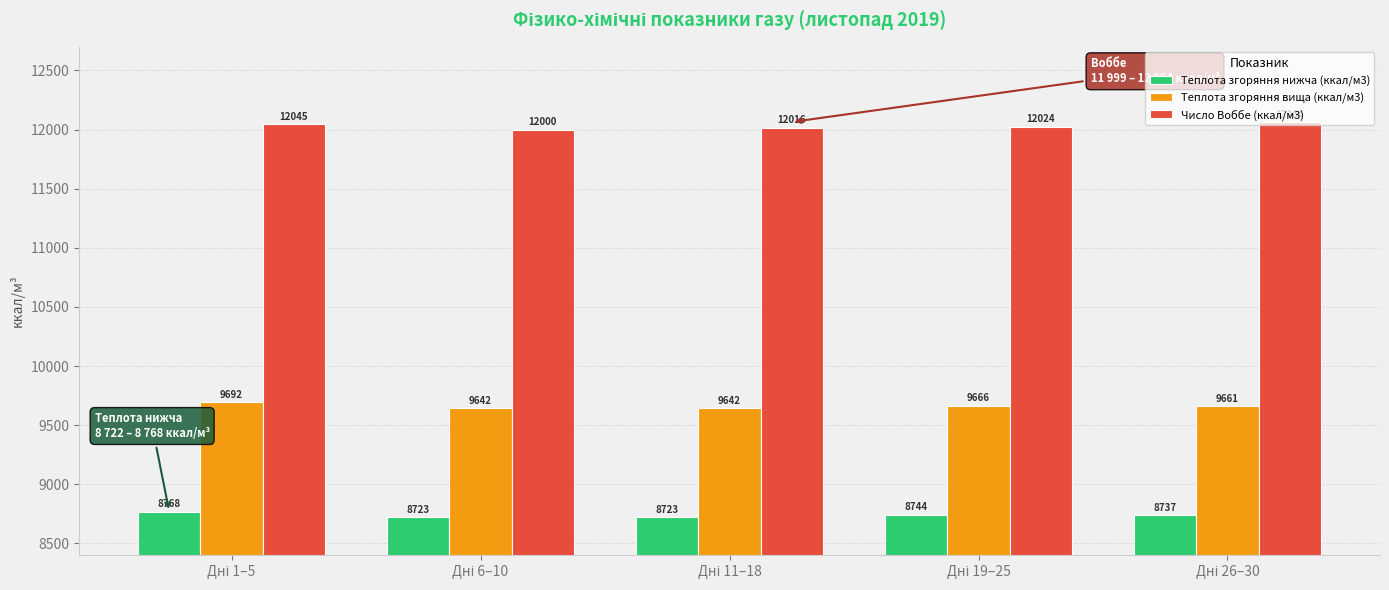

How many bars are there in total?

15